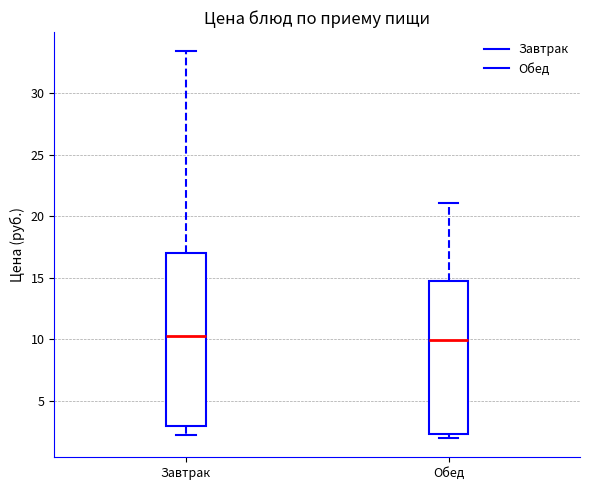

Reading left to right, read every box against the y-axis: the position of its median line, the range the box covers, and the ends of its whiskers. The values are not printed on the chart, so give them approximately, as read against the axis.

Завтрак: median 10.5, box 3.0 to 17.0, whiskers 2.0 to 33.5
Обед: median 10.0, box 2.5 to 14.5, whiskers 2.0 to 21.0